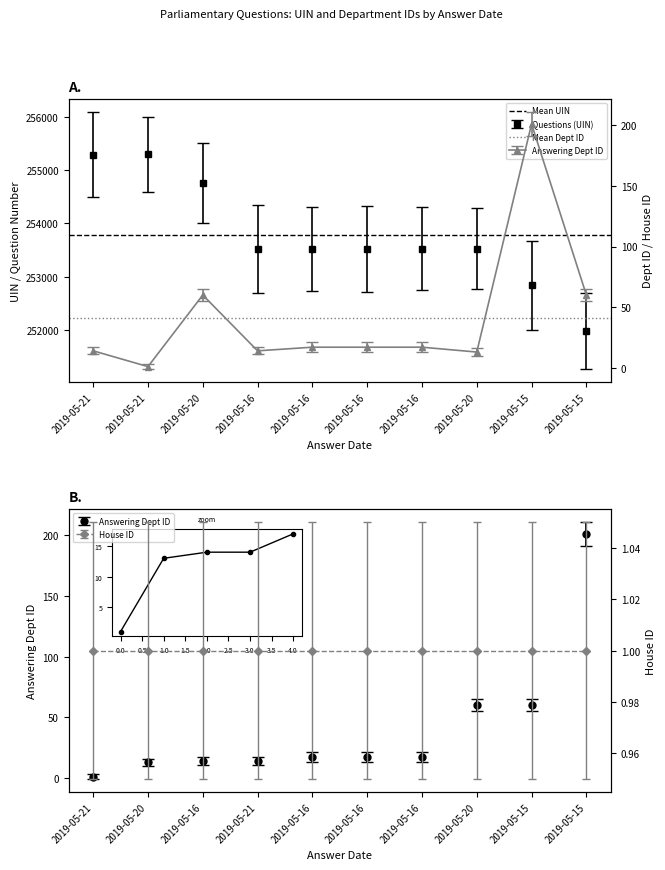

What is the value of the Mean UIN point at the 2nd from the left?

253776.9